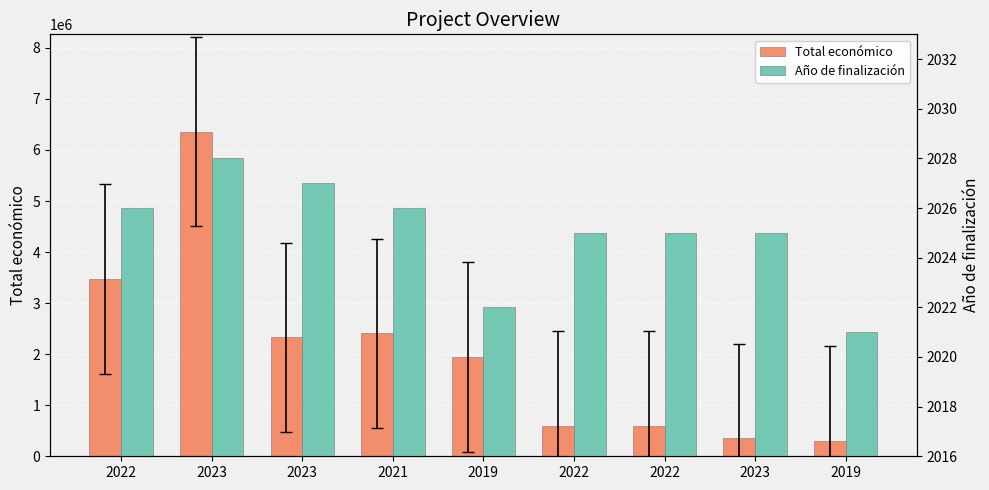

Which series has the widest spread of values?

Total económico